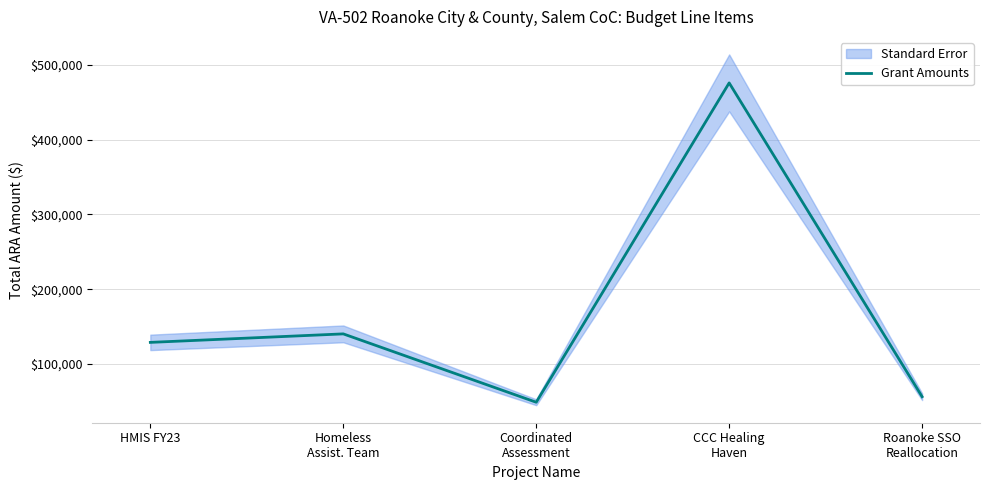

Where is the data nearest to the value 262423?

Homeless
Assist. Team